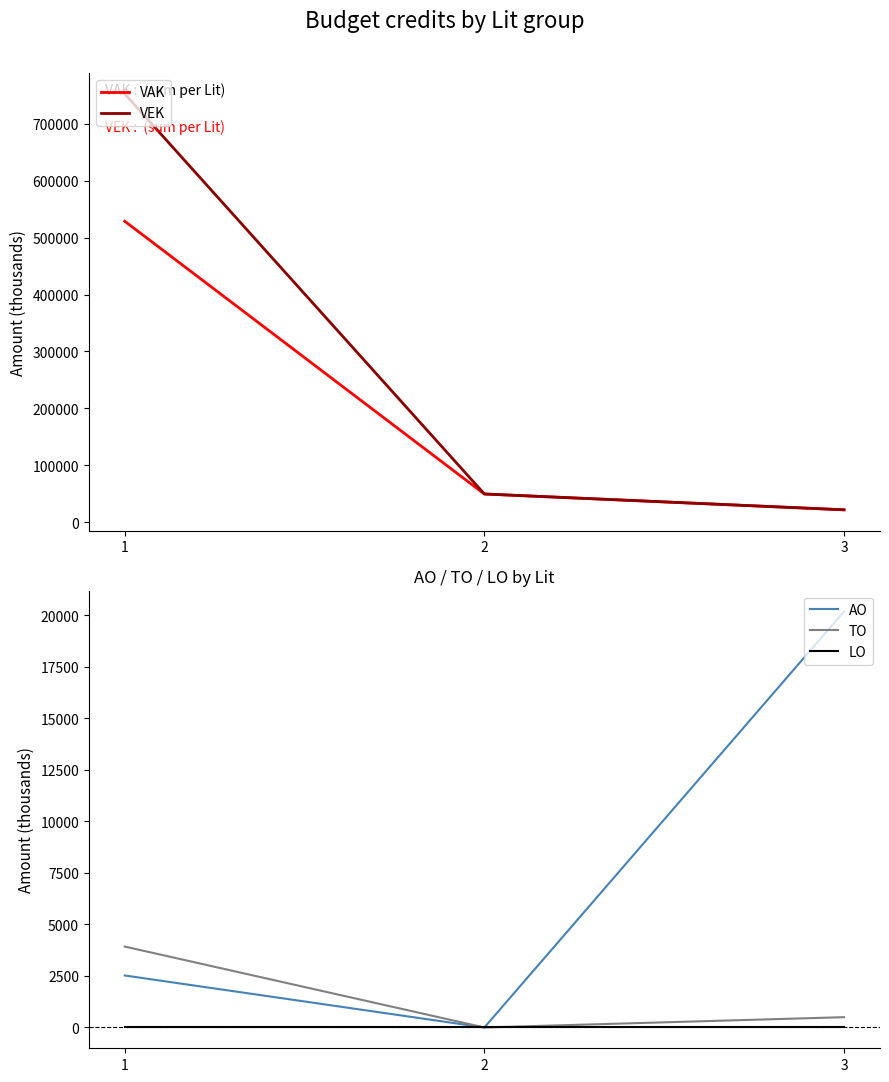

Reading left to right, extract all data points from this chart.

VAK: 528675	49751	22055
VEK: 752425	49873	22055
AO: 2522	0	20179
TO: 3925	0	500
LO: 0	0	0